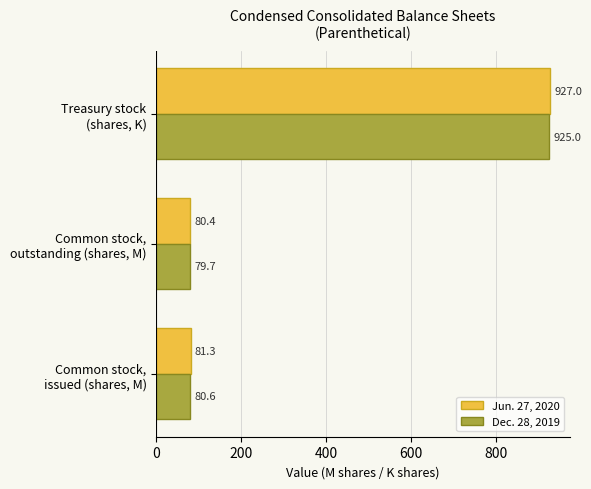

List the series in order of their peak value, lowest first.

Dec. 28, 2019, Jun. 27, 2020